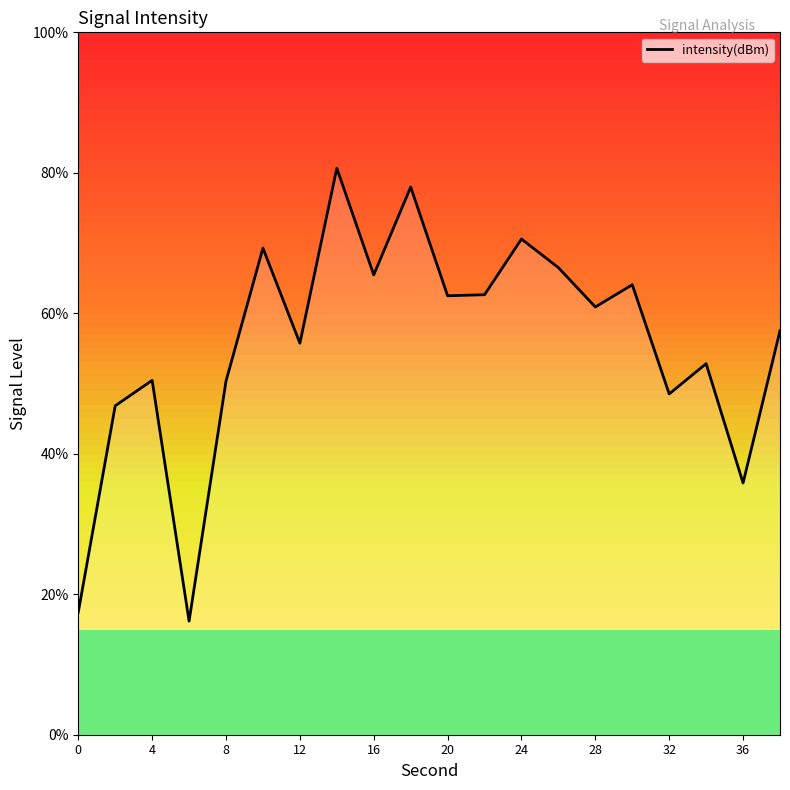

What is the greatest value displayed?

80.7